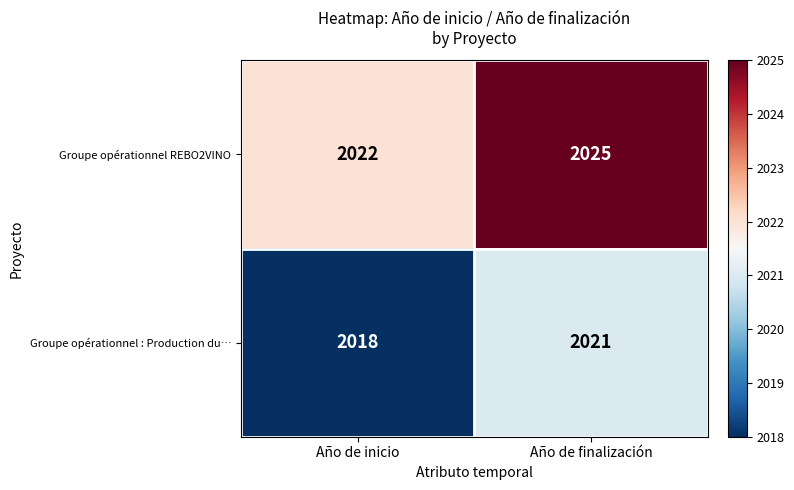

Which label corresponds to the smallest value in the chart?

Año de inicio